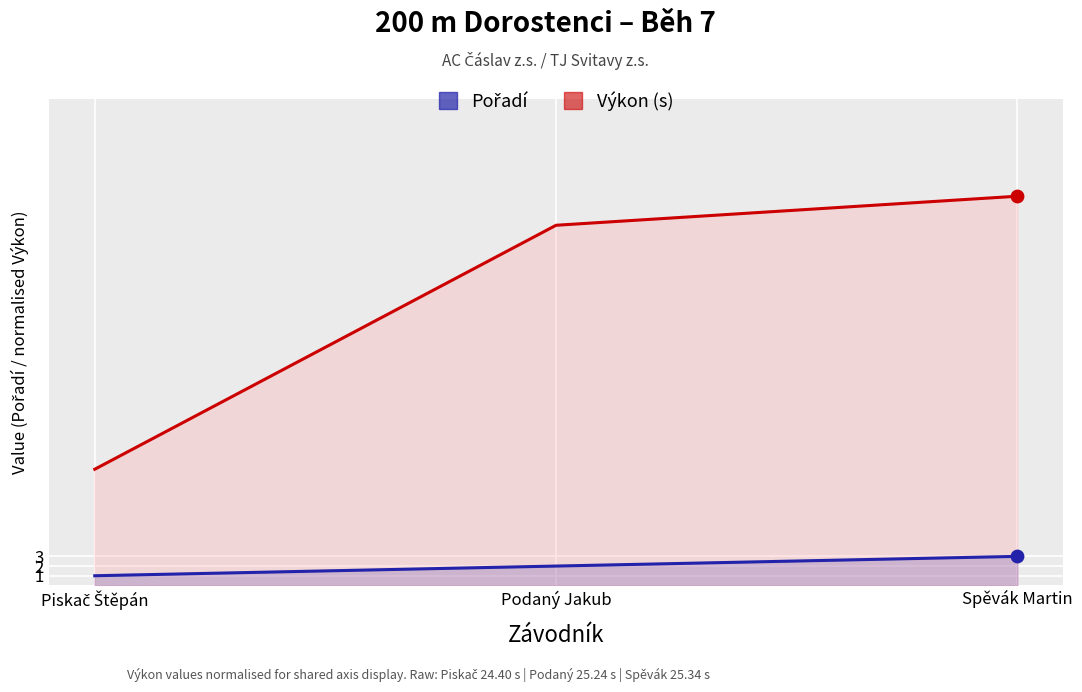

At which category is the sum across all series the highest?

Spěvák Martin